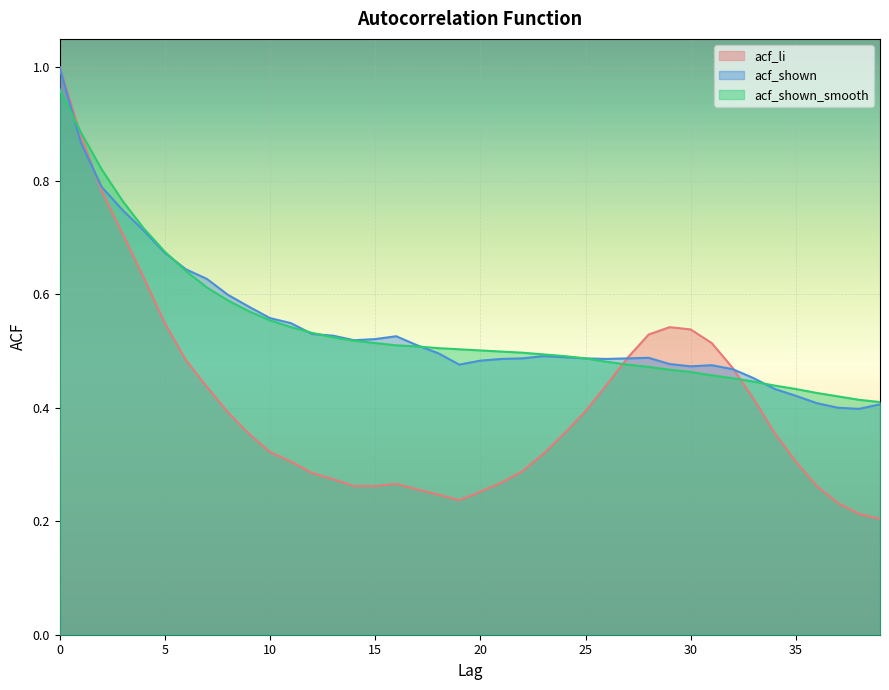

What is the value of the acf_shown_smooth point at the 4th from the left?

0.8